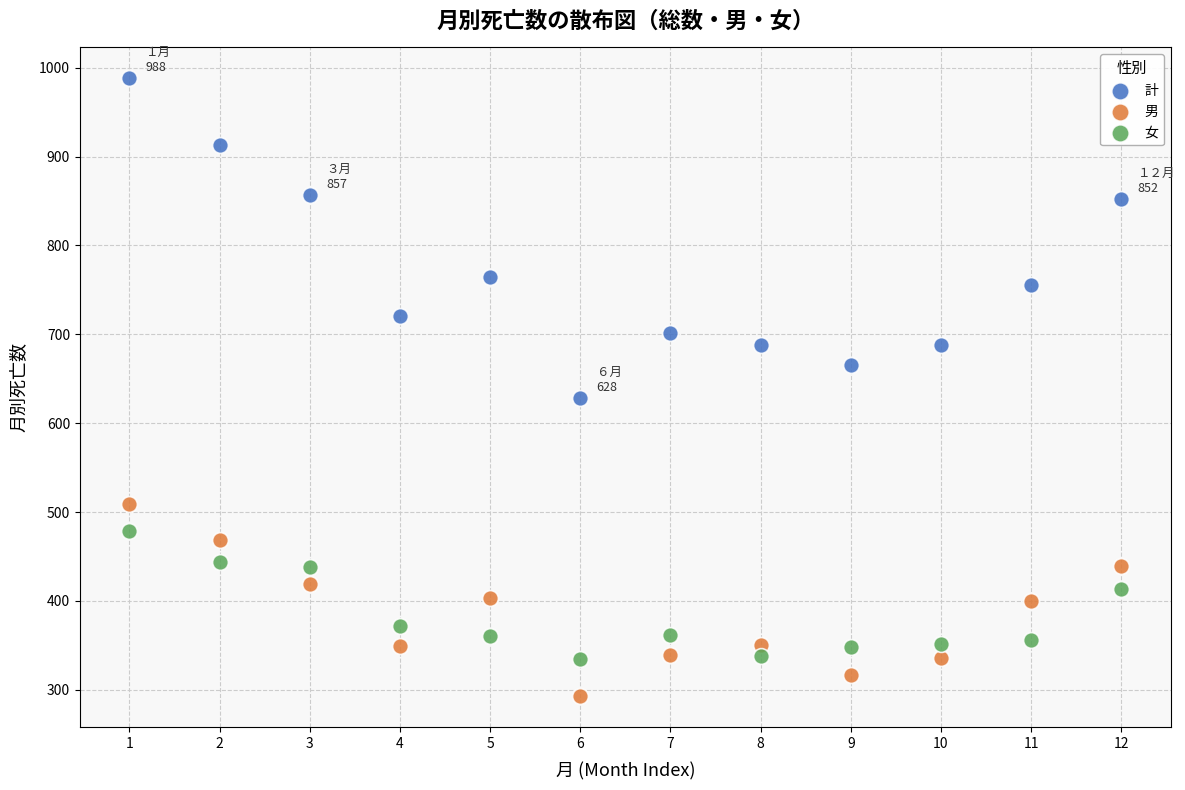

Which series reaches the minimum Y coordinate?

男